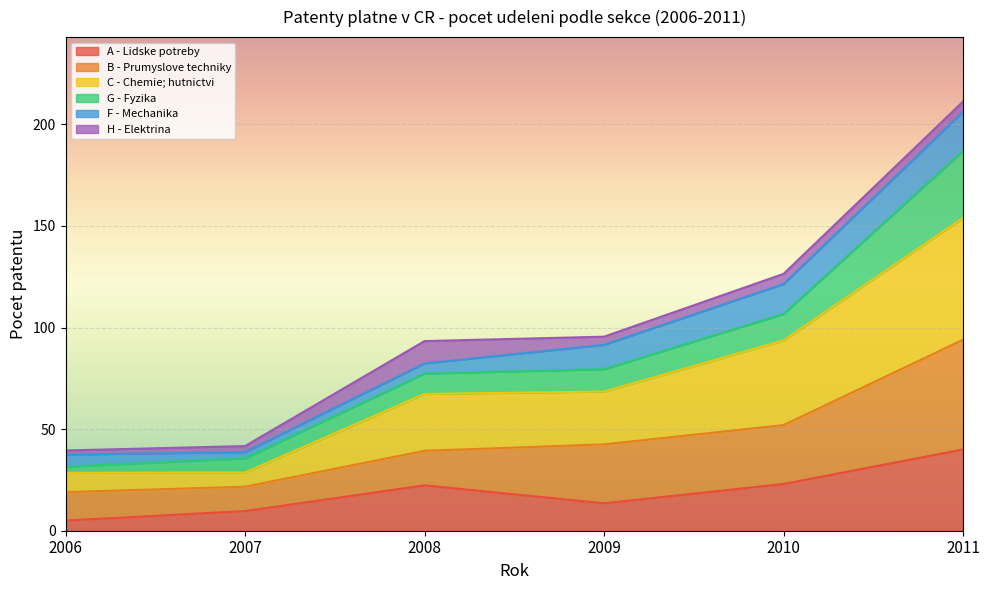

How many lines are shown in the chart?

6